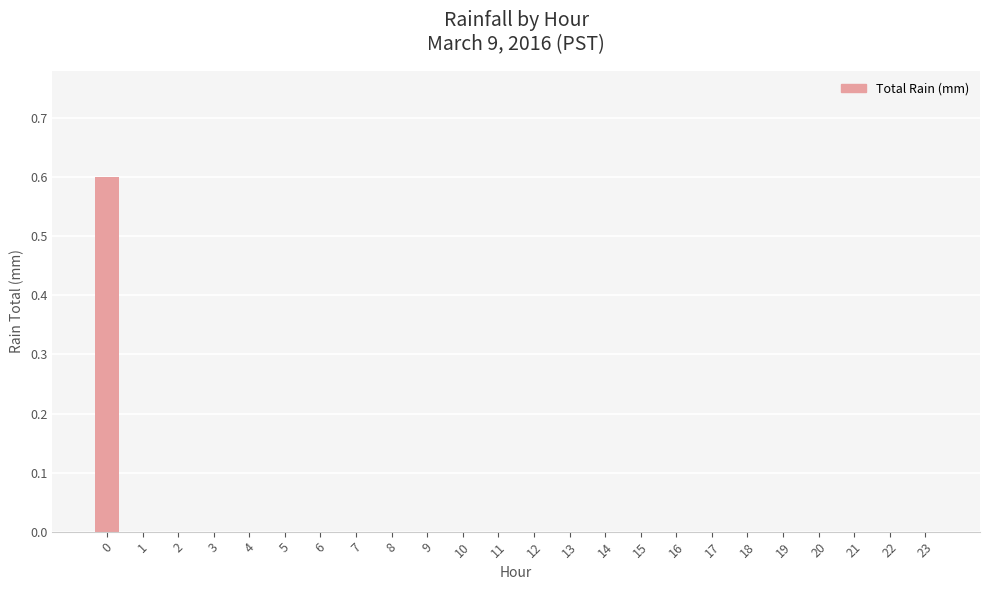

Reading left to right, transcribe all the data shown in this chart.

0=0.6	1=0.0	2=0.0	3=0.0	4=0.0	5=0.0	6=0.0	7=0.0	8=0.0	9=0.0	10=0.0	11=0.0	12=0.0	13=0.0	14=0.0	15=0.0	16=0.0	17=0.0	18=0.0	19=0.0	20=0.0	21=0.0	22=0.0	23=0.0